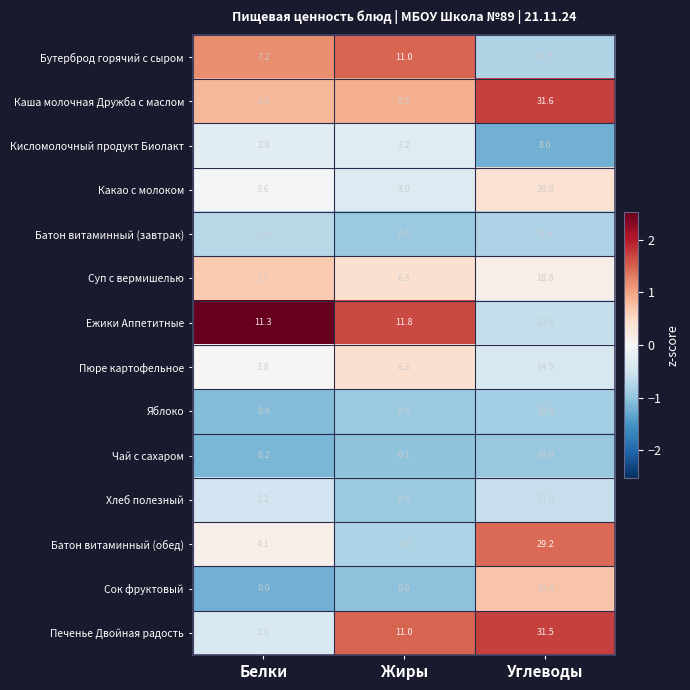

How many series are shown in this chart?

14